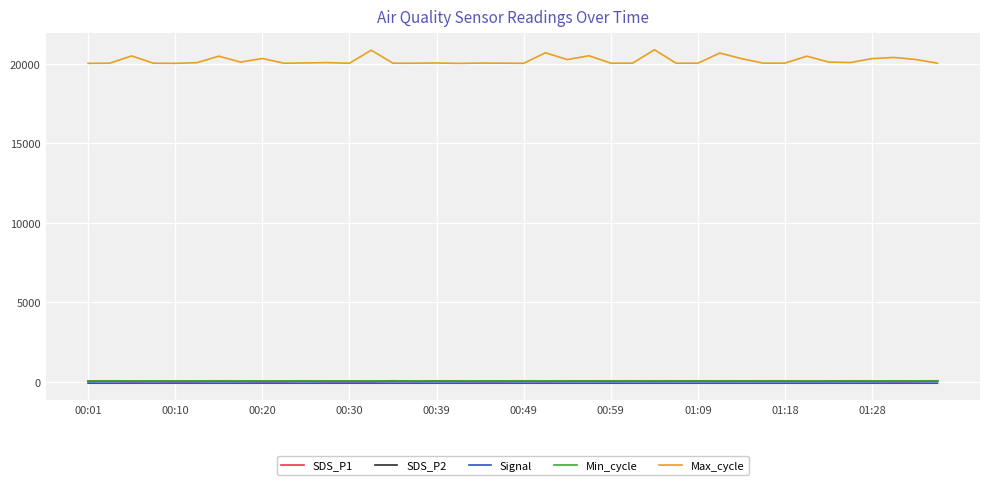

Which series has the largest total across all categories?

Max_cycle